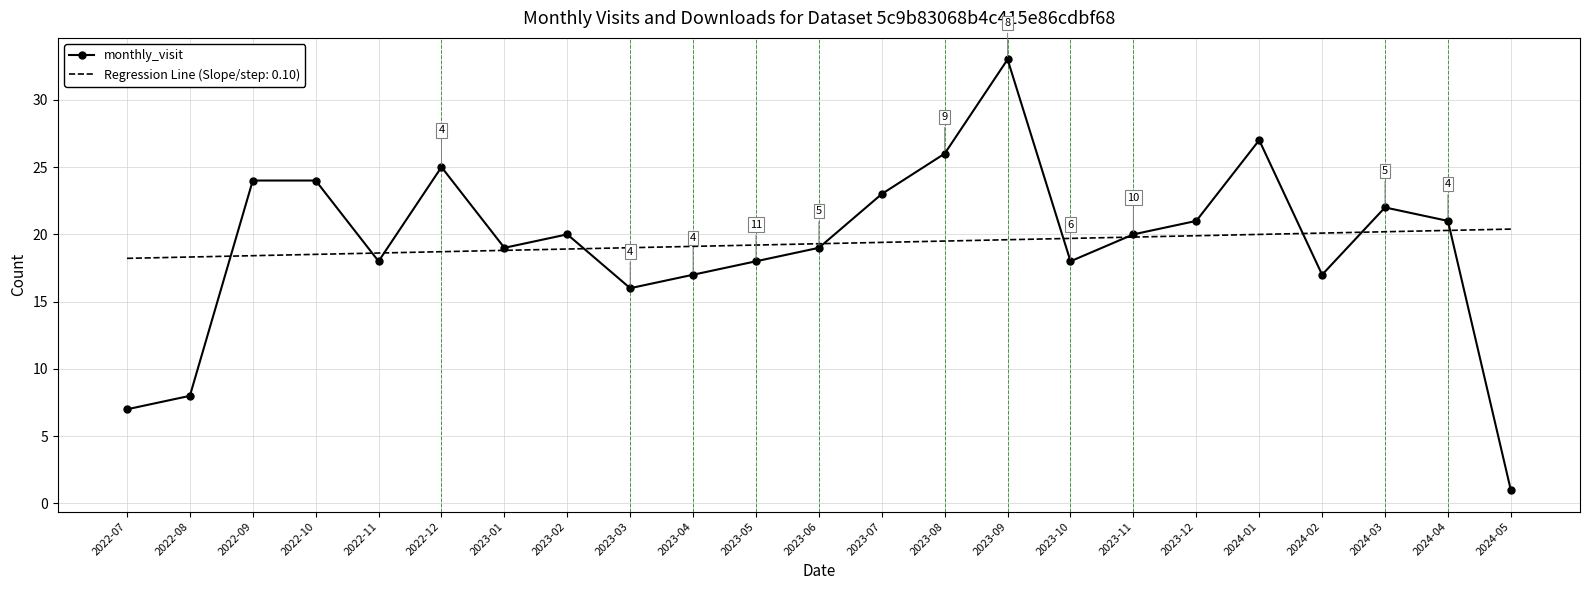

Which series changed the most between 2023-08 and 2024-05?

monthly_visit